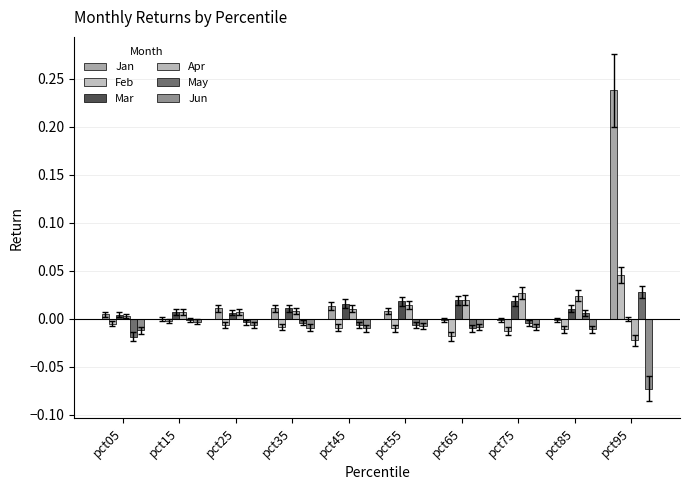

How many values in Feb are above zero?

1